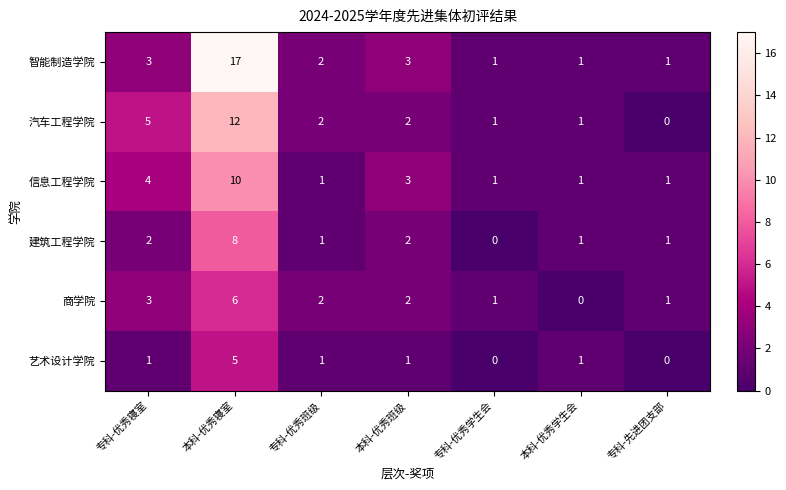

At which label is 商学院 closest to 3?

专科-优秀寝室